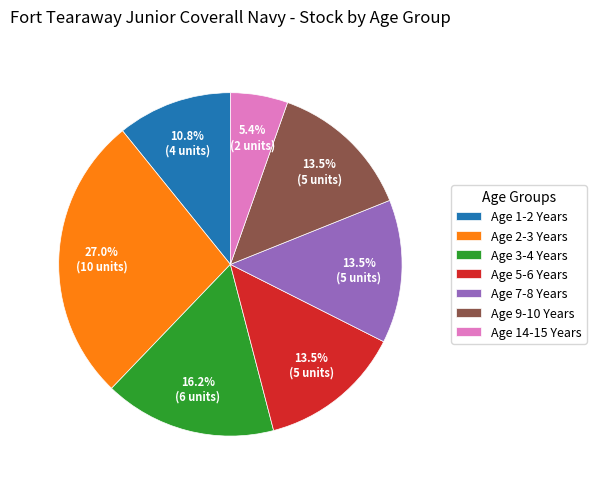

What is the largest slice in the pie chart?

Age 2-3 Years